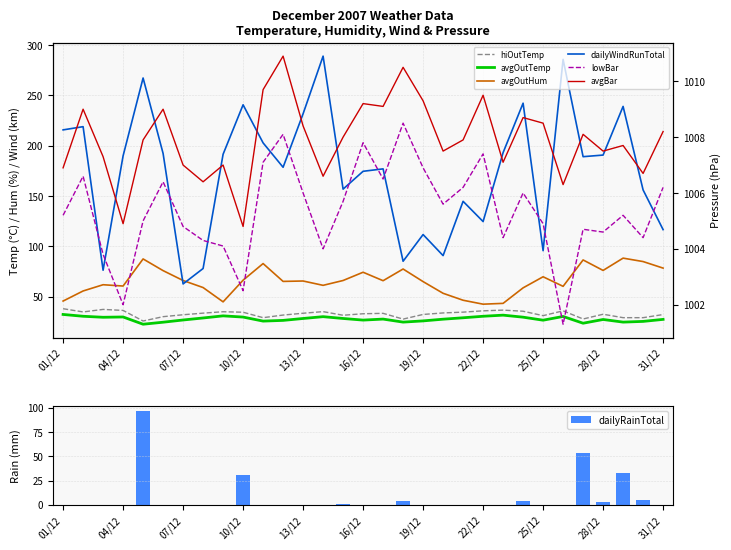

Which series has the widest spread of values?

dailyWindRunTotal